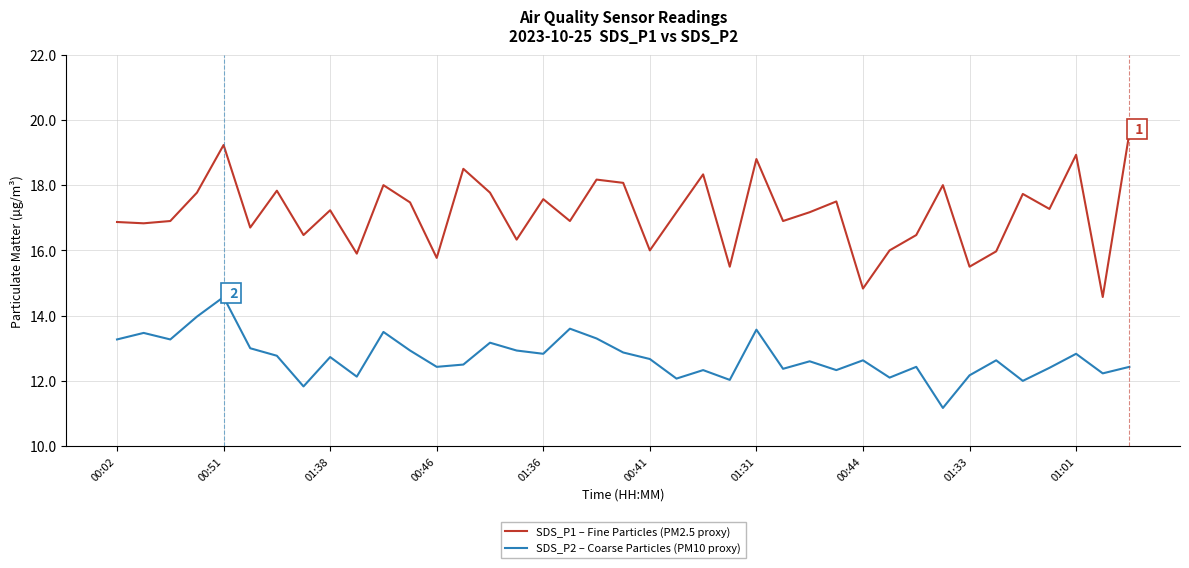

What is the greatest value displayed?

19.6